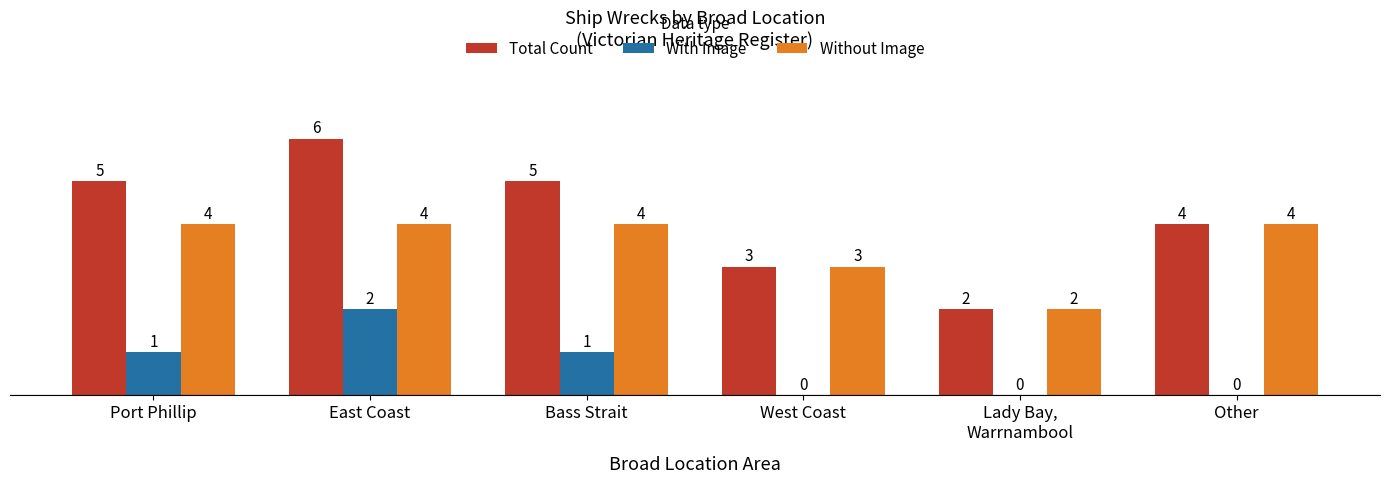

Where is Without Image nearest to the value 3?

West Coast